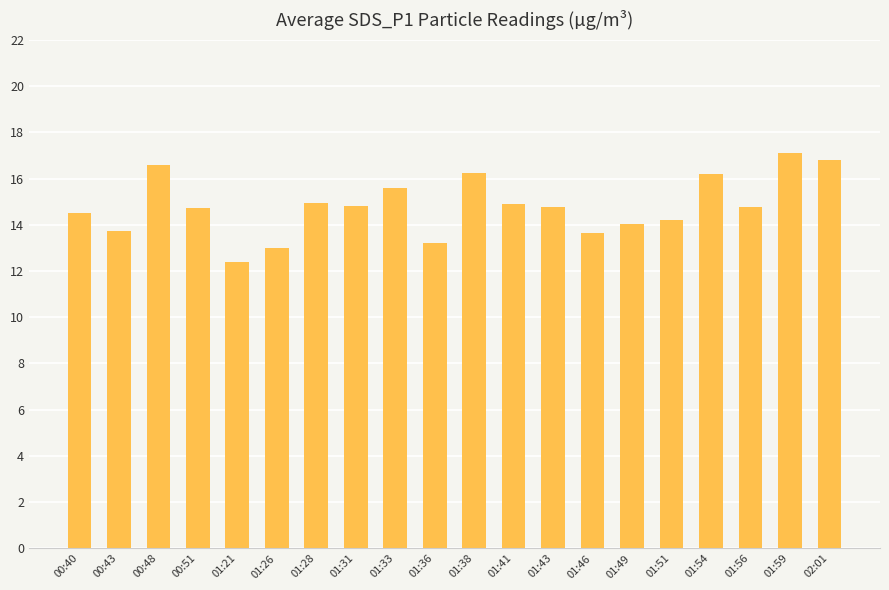

How many bars are there in total?

20